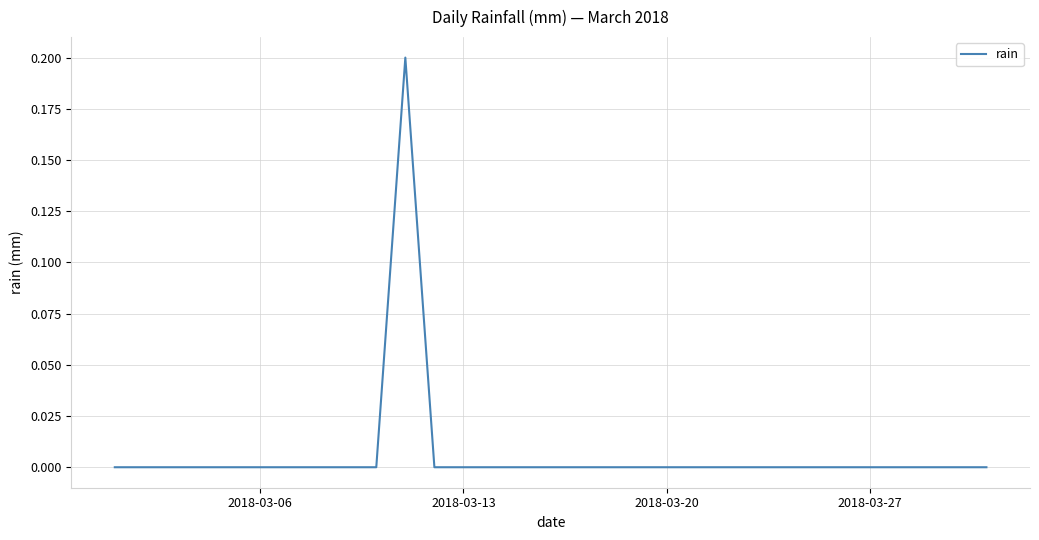

Is it true that the value at 2018-03-27 is -0.1?

False